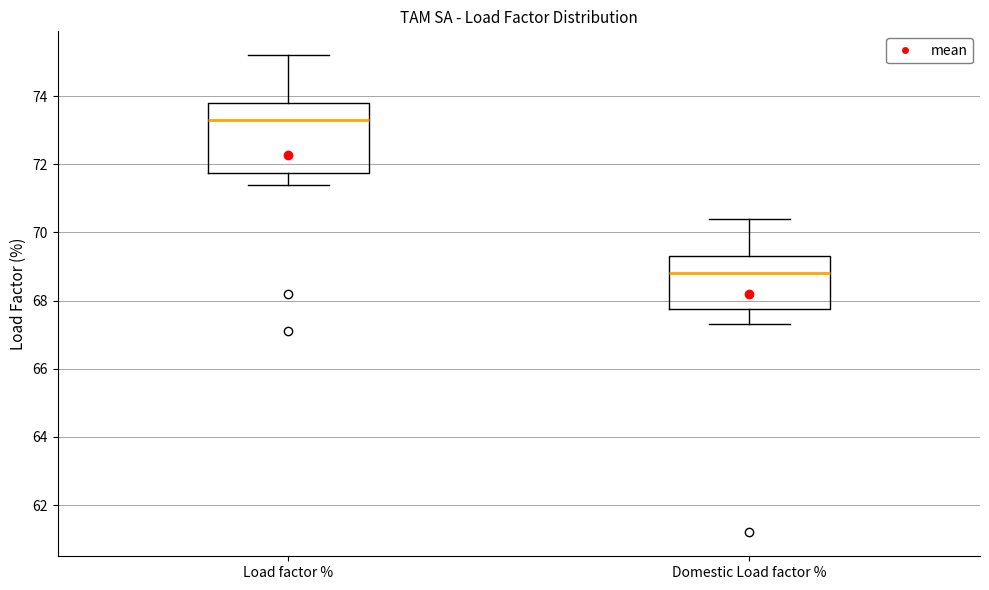

Where does the lower whisker of the box for Domestic Load factor % end on the y-axis? The values are not printed on the chart, so give them approximately, as read against the axis.

67.4